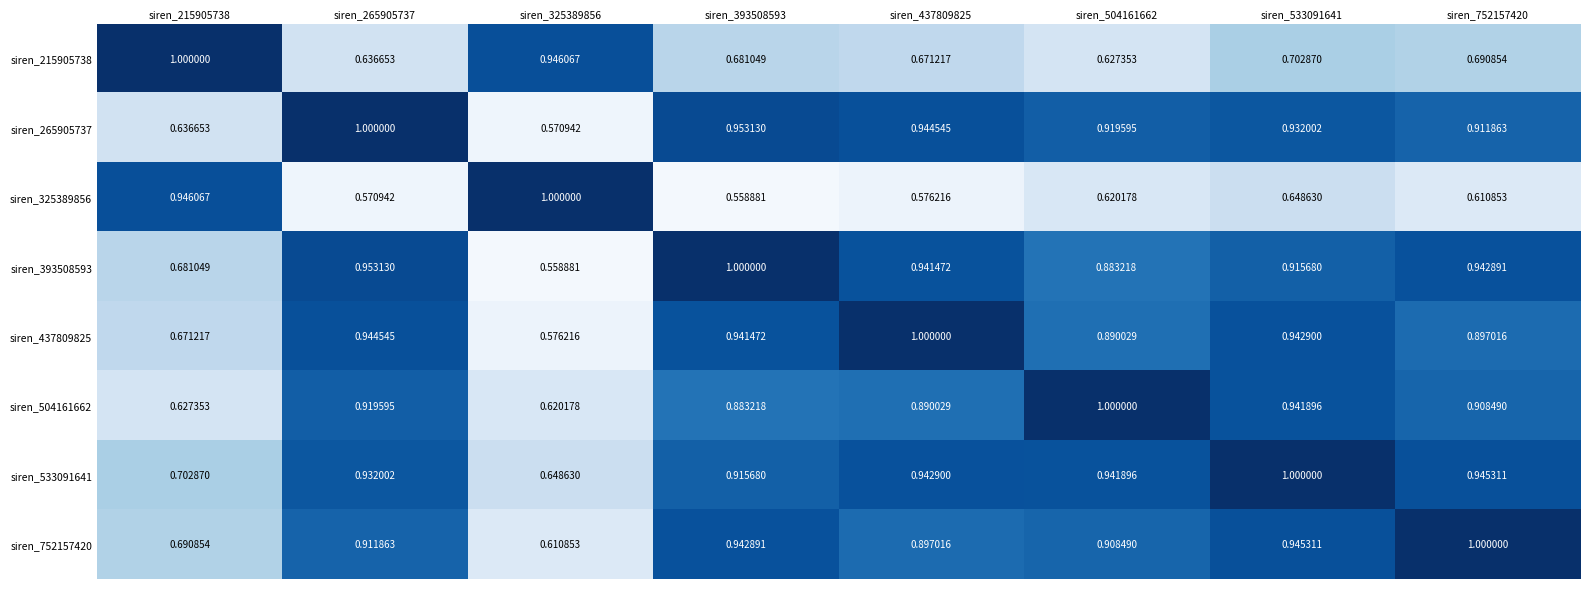

Is the value of siren_325389856 at siren_437809825 greater than the value of siren_393508593 at siren_265905737?

No